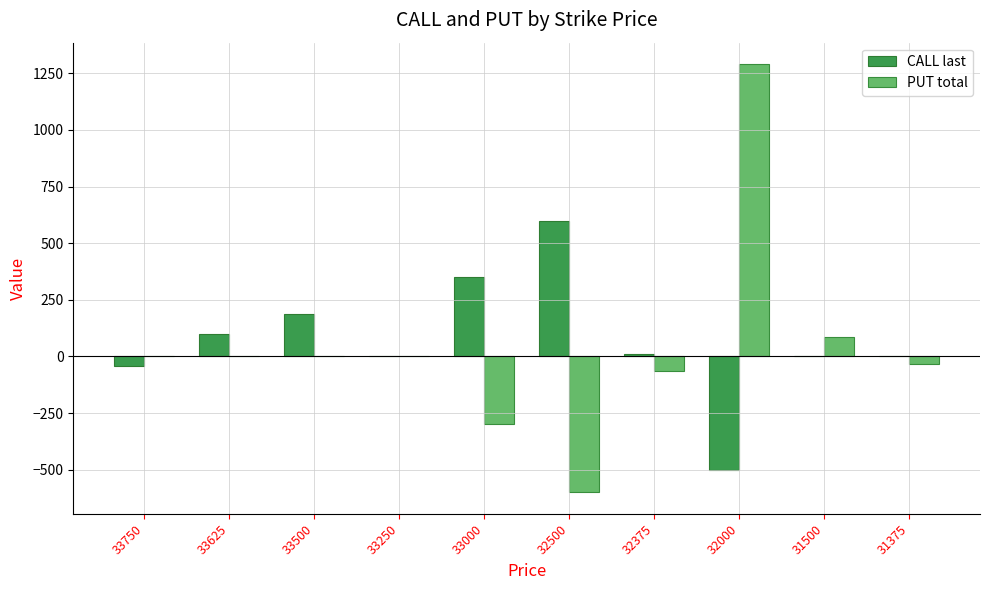

Count the number of categories in the chart.

10